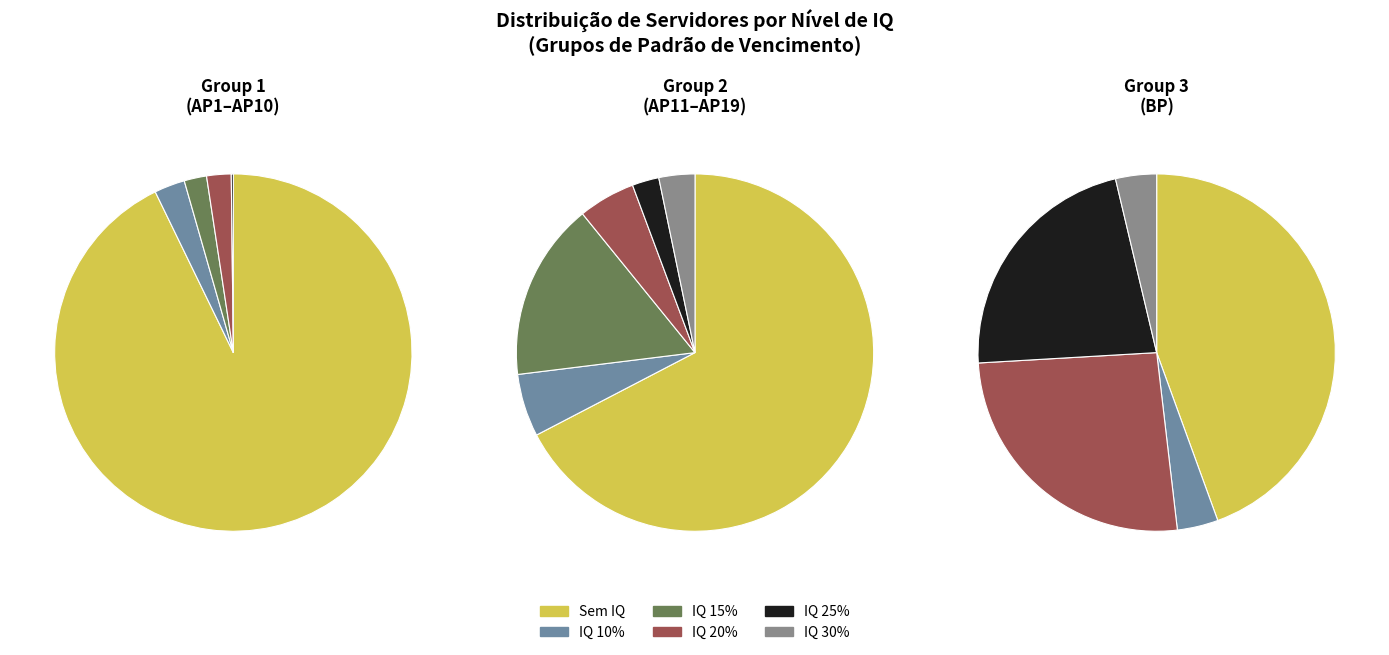

At AP16, list the series in order from smallest to largest.

IQ 25%, IQ 30%, IQ 10%, IQ 20%, IQ 15%, Sem IQ